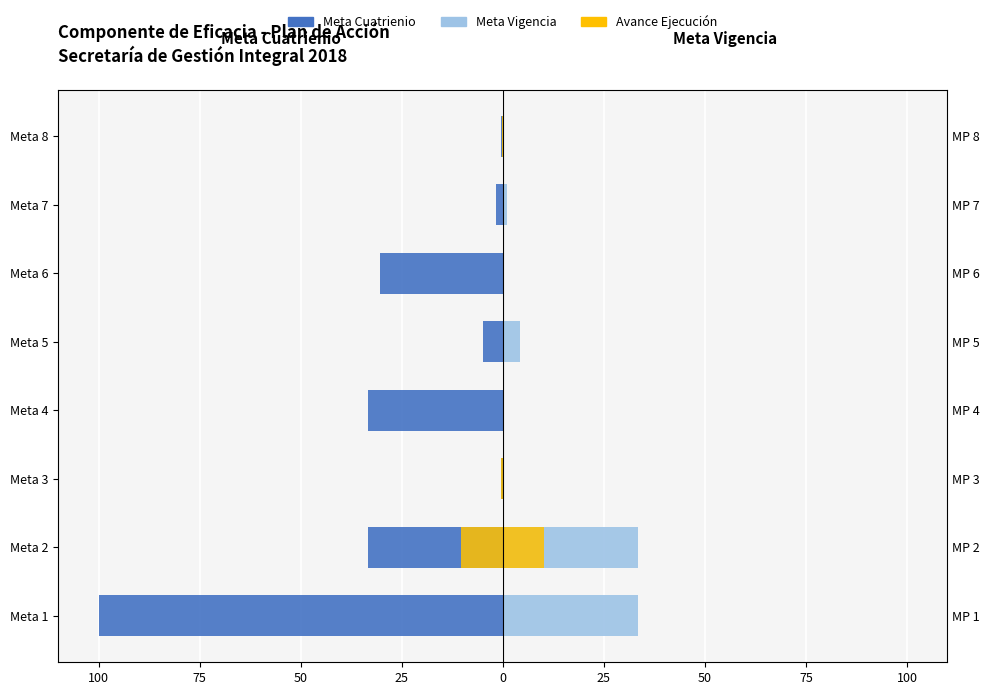

How many bars are there in total?

32